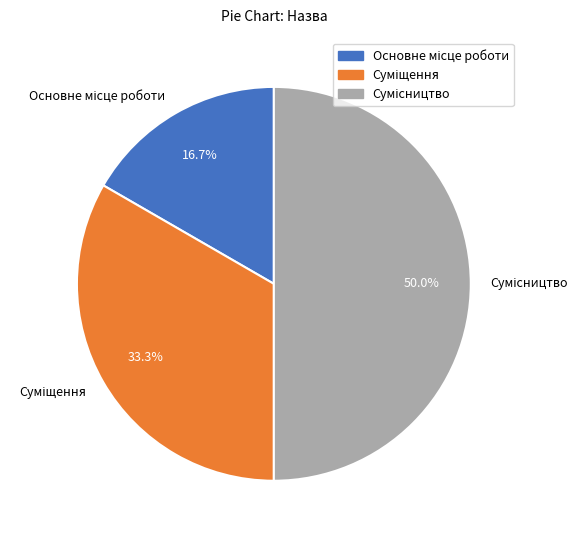

Does Суміщення represent more than half of the total?

No